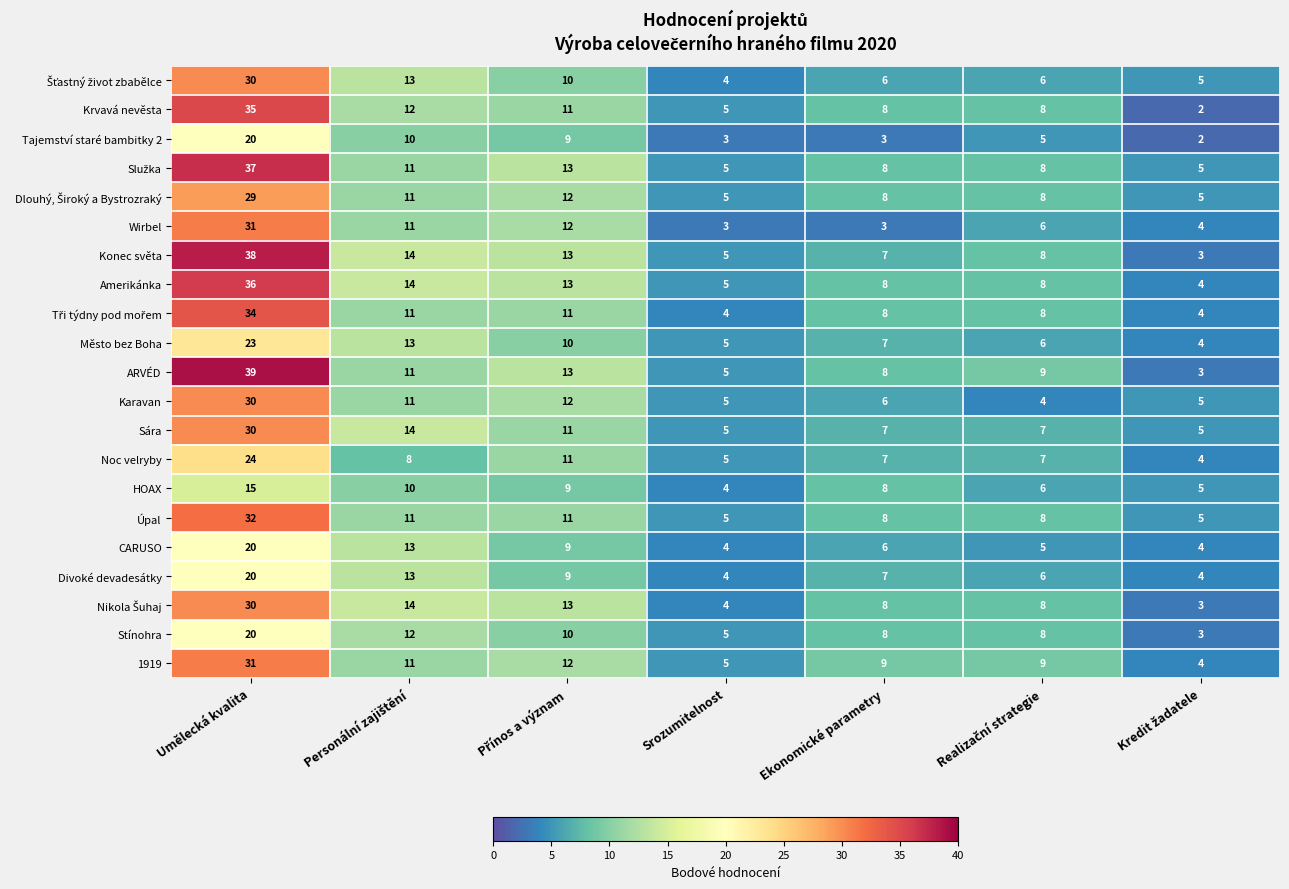

What is the highest value of the Tajemství staré bambitky 2 series?

20